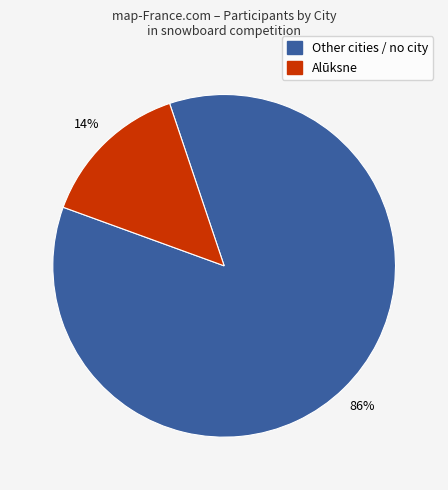

To the nearest percent, what is the average slice percentage?

50%